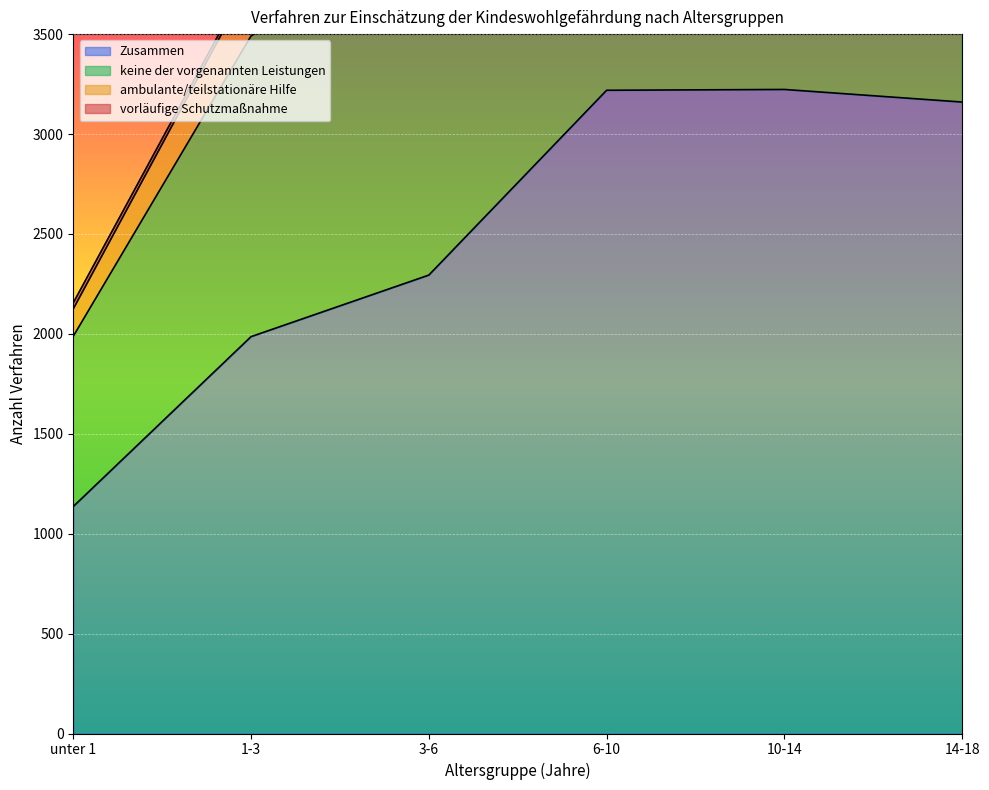

What is the lowest value of the Zusammen series?

1136